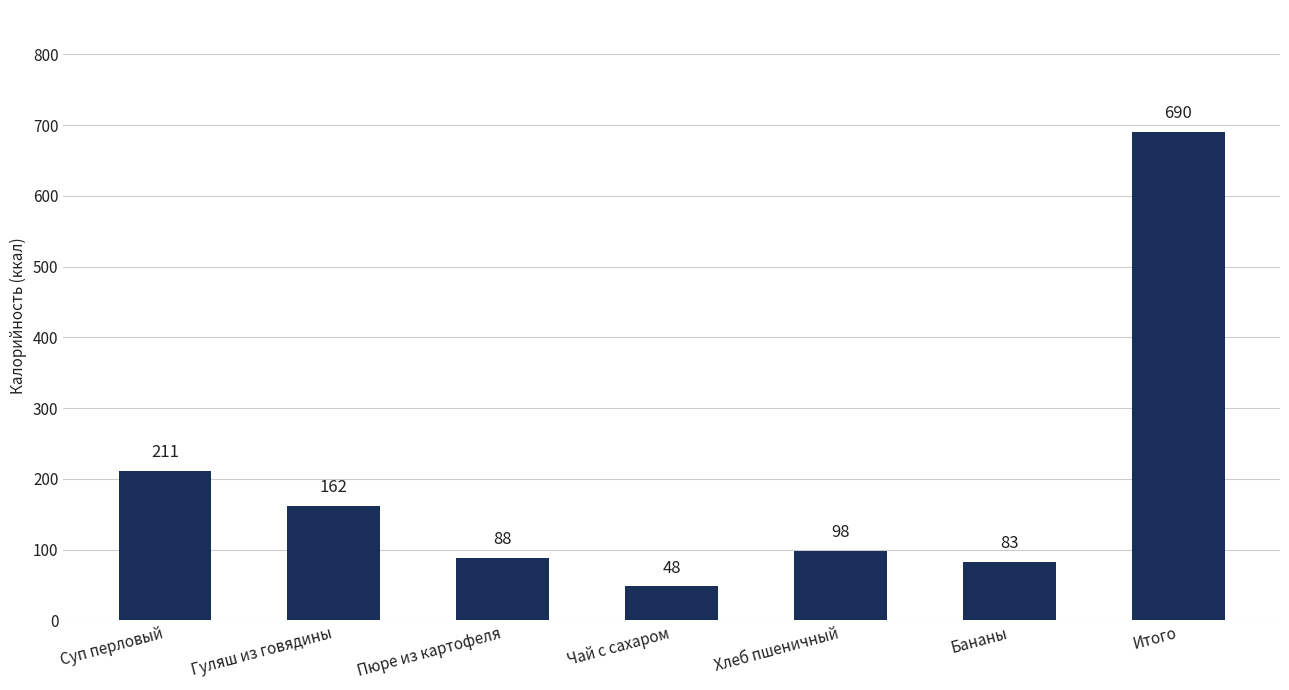

What position from the right is Суп перловый?

7